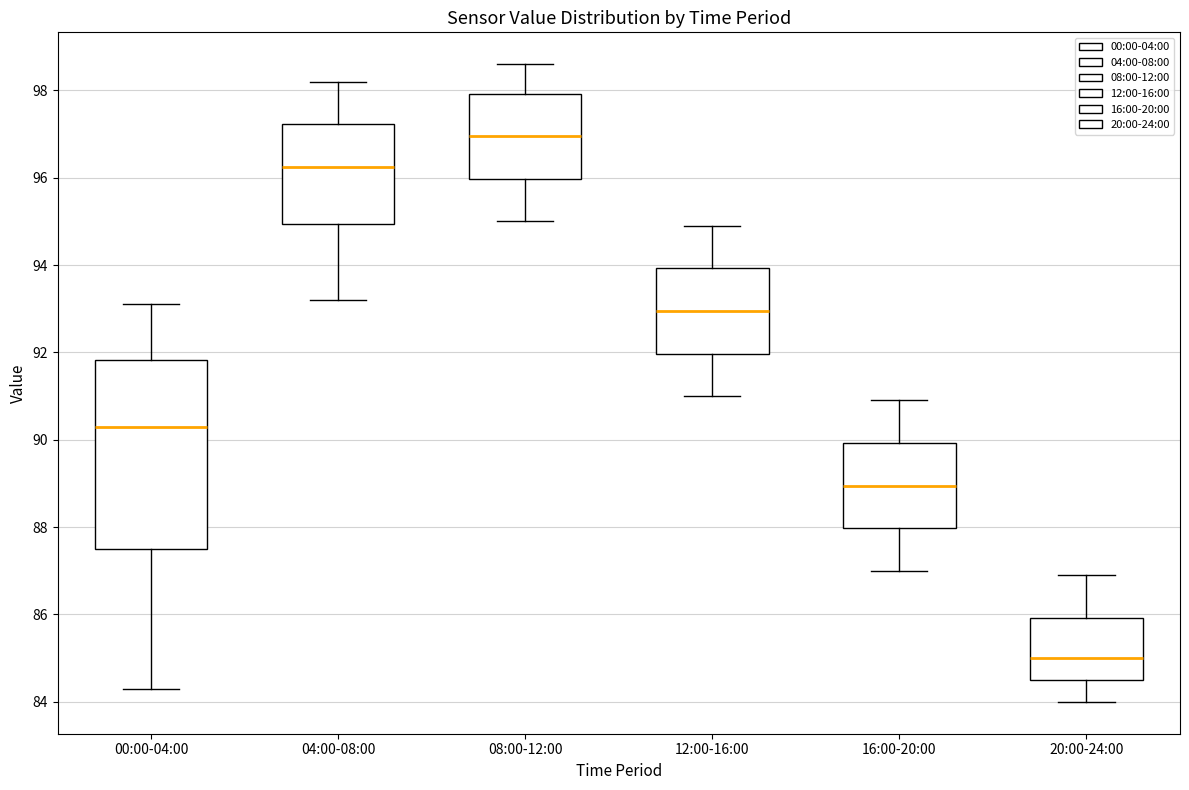

Where is the upper edge of the box for 12:00-16:00 on the y-axis? The values are not printed on the chart, so give them approximately, as read against the axis.

94.0